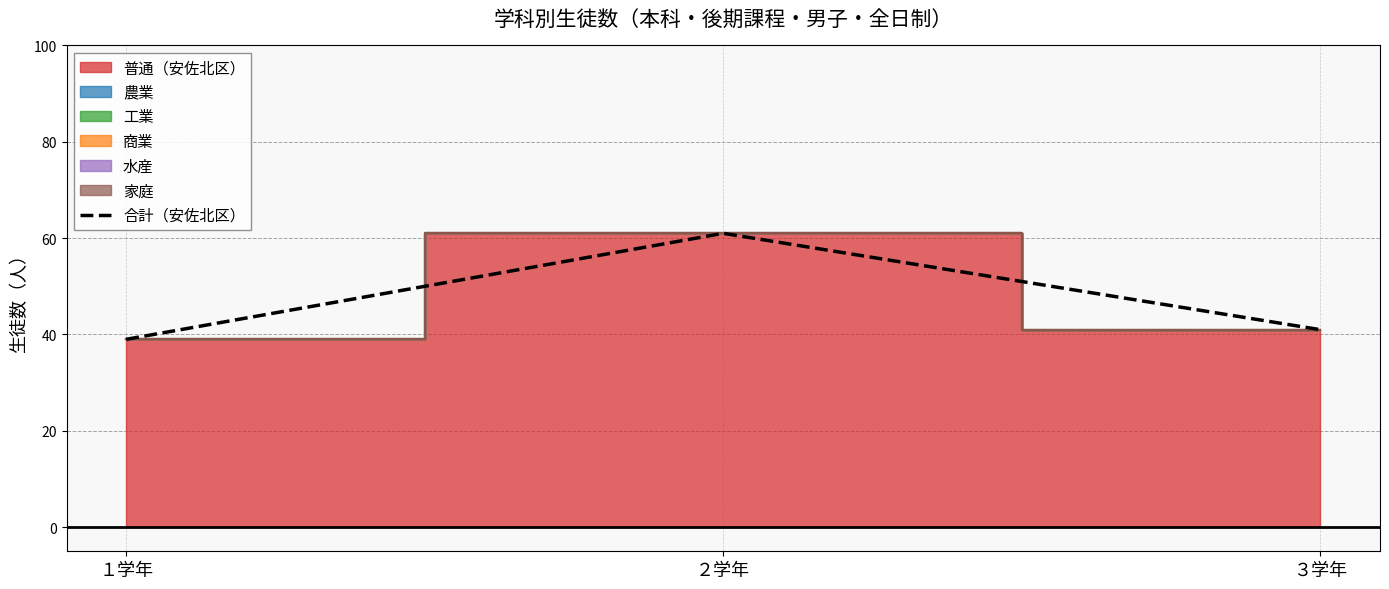

Count the number of categories in the chart.

3